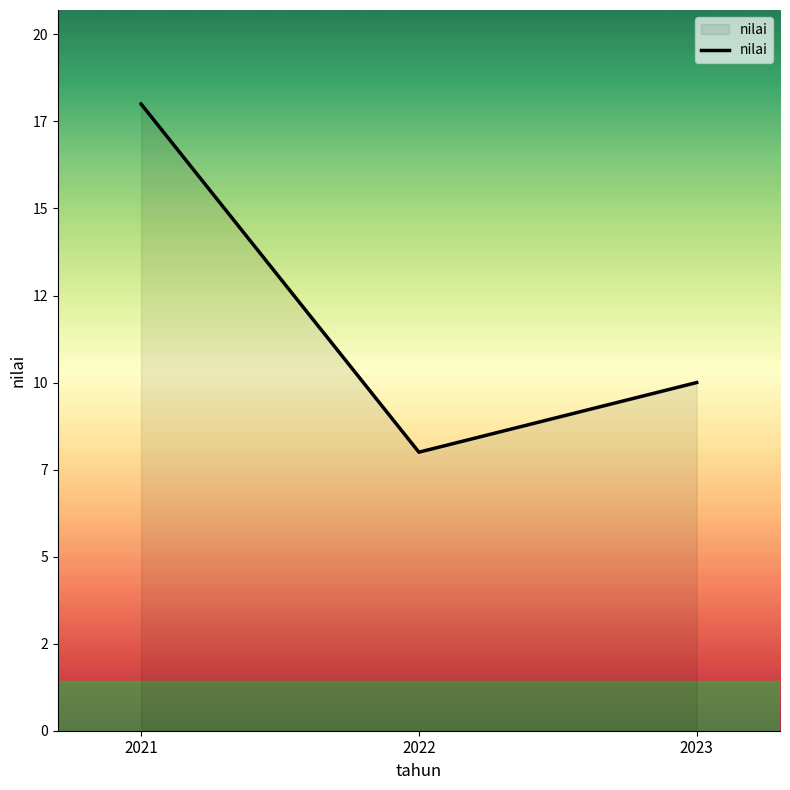

List the labels in order of value, largest first.

2021, 2023, 2022